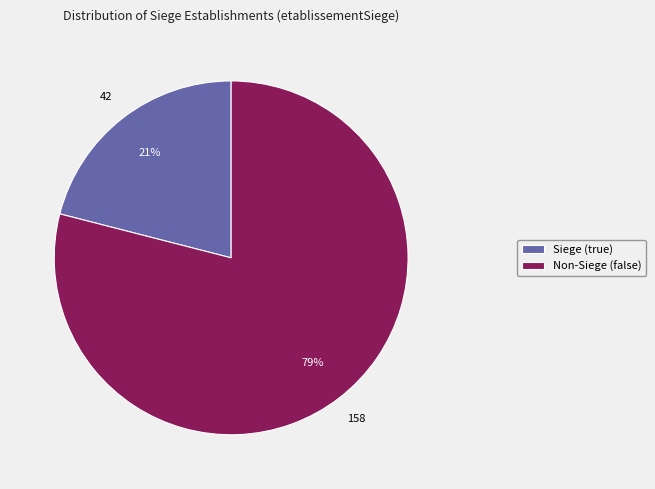

Approximately how many times larger is the value at Siege (true) compared to Non-Siege (false)?

0.3